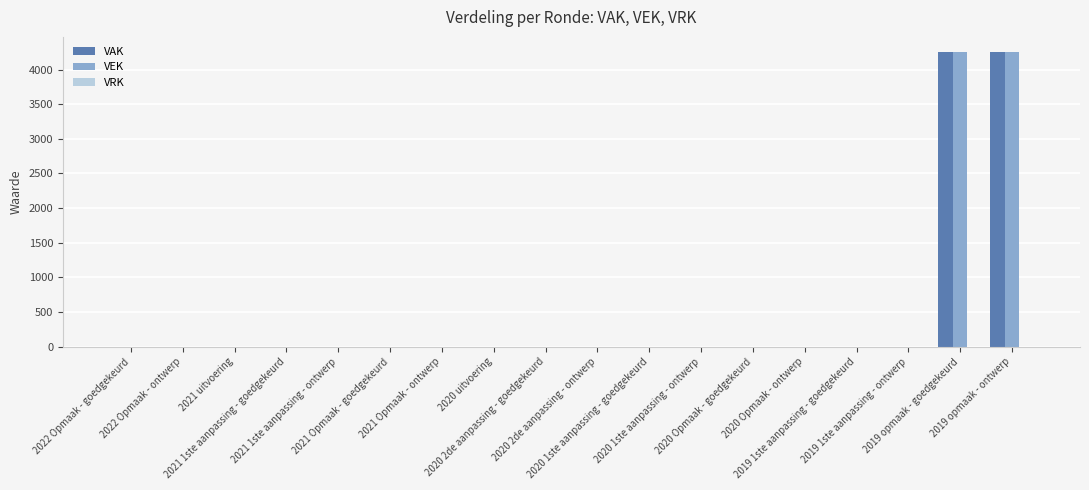

What is the maximum value shown in the chart?

4258